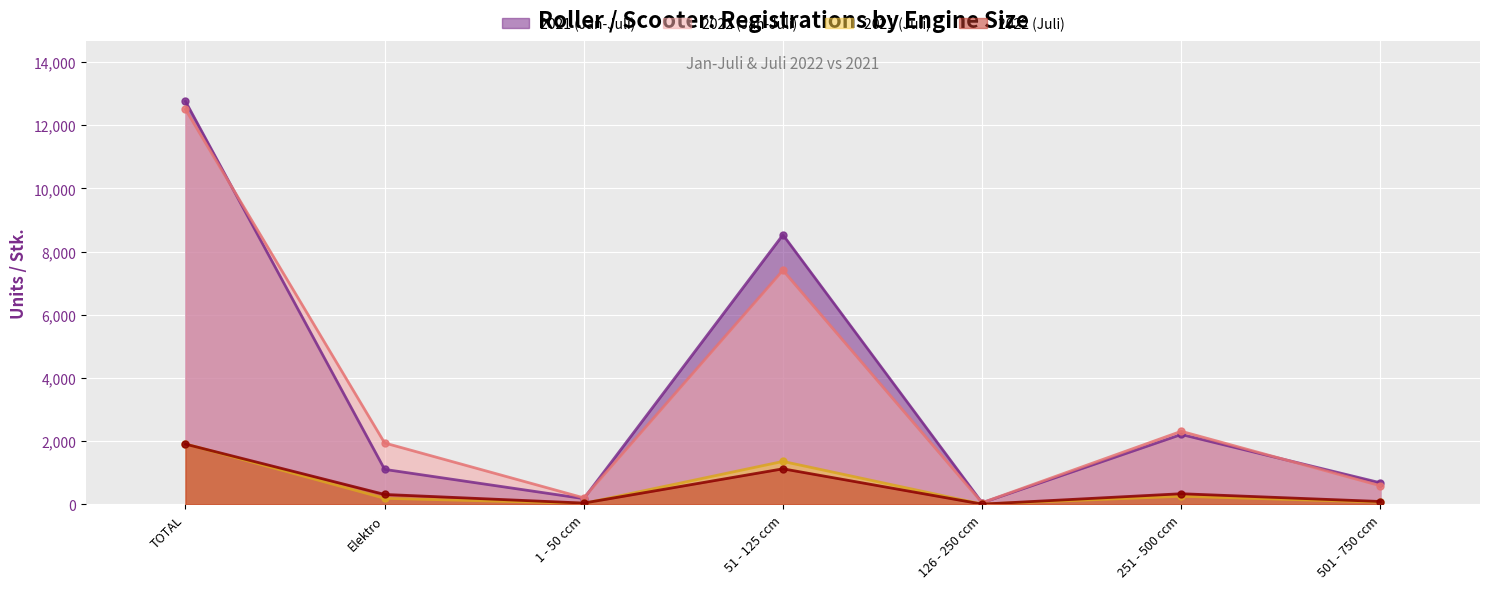

Reading right to left, extract all data points from this chart.

2021 (Jan-Juli): 681	2211	48	8532	180	1106	12758
2022 (Jan-Juli): 588	2312	50	7409	204	1942	12505
2021 (Juli): 70	255	8	1358	30	191	1912
2022 (Juli): 89	335	6	1124	39	312	1905